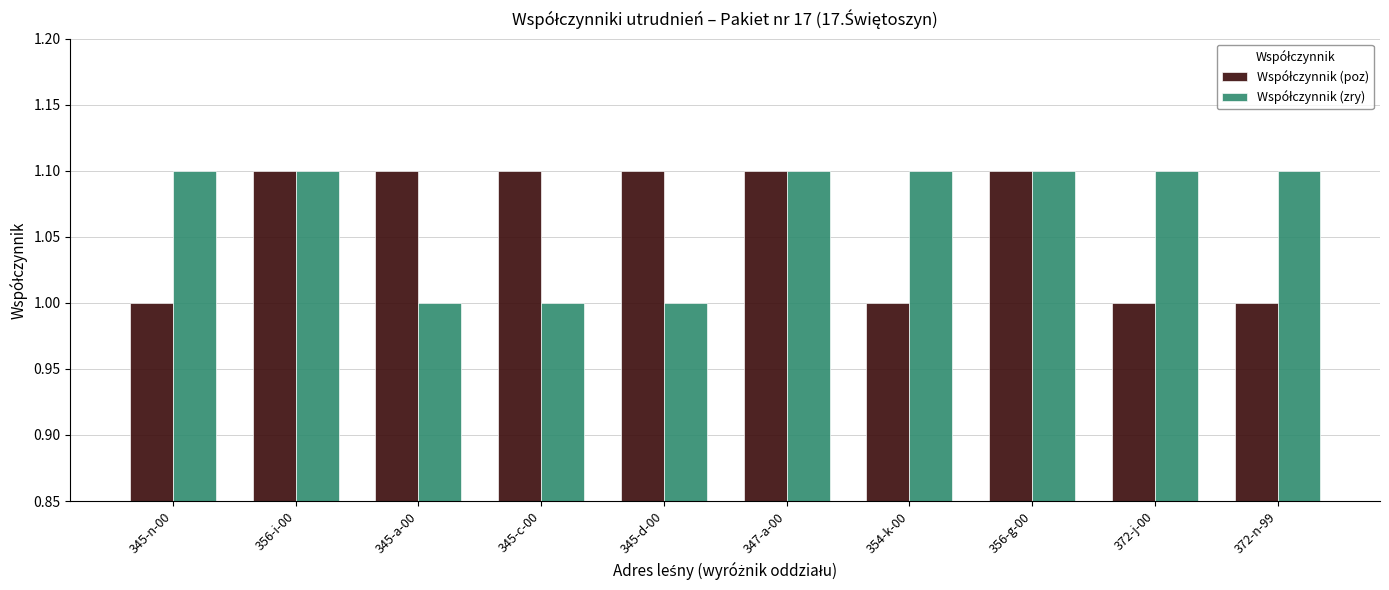

What is the smallest value displayed?

1.0